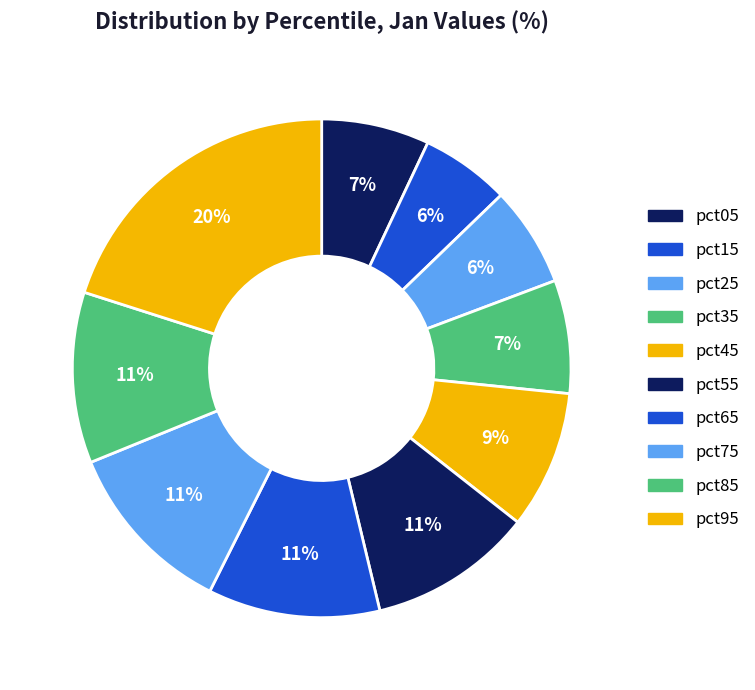

What percentage is NOT represented by pct55?

89.3%